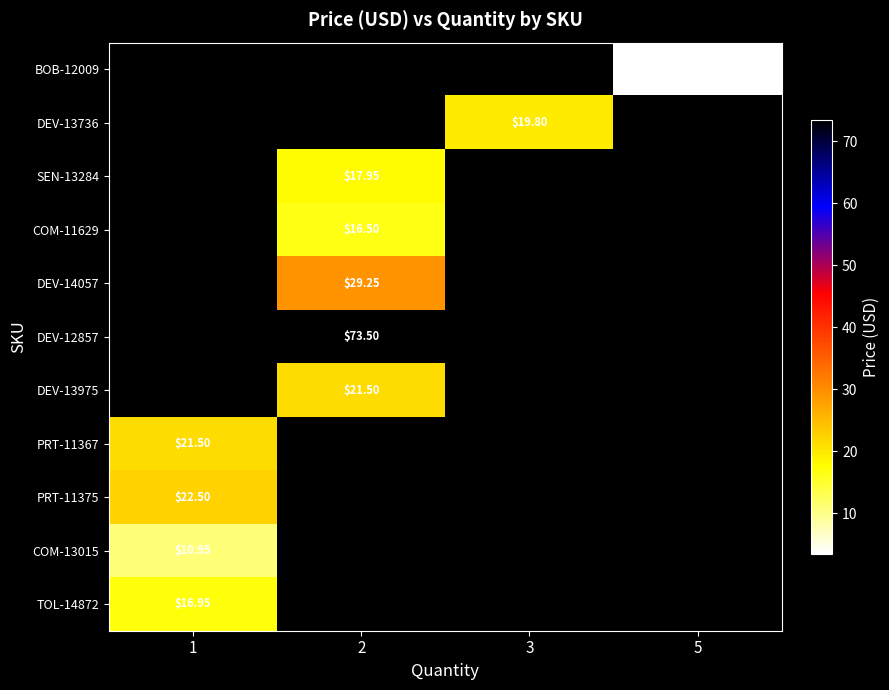

Which label corresponds to the largest value in the chart?

2